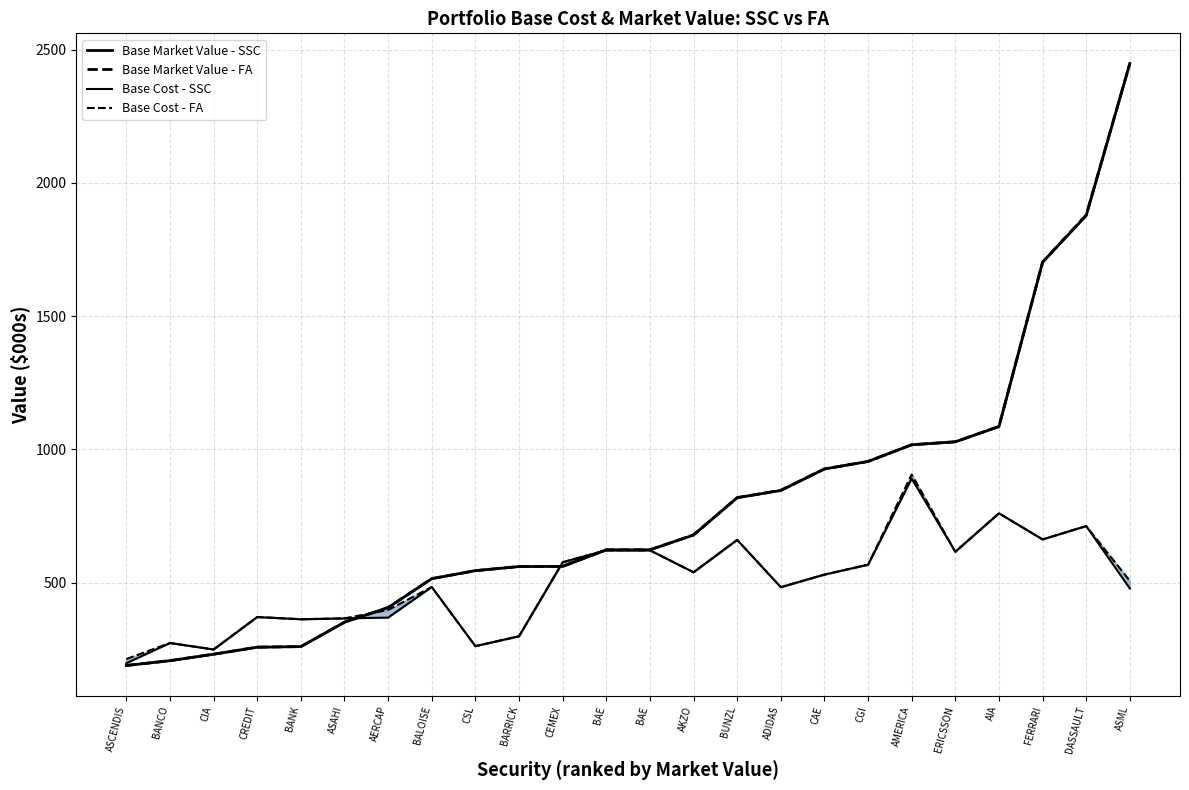

What is the minimum value for Base Market Value - FA?

189.1